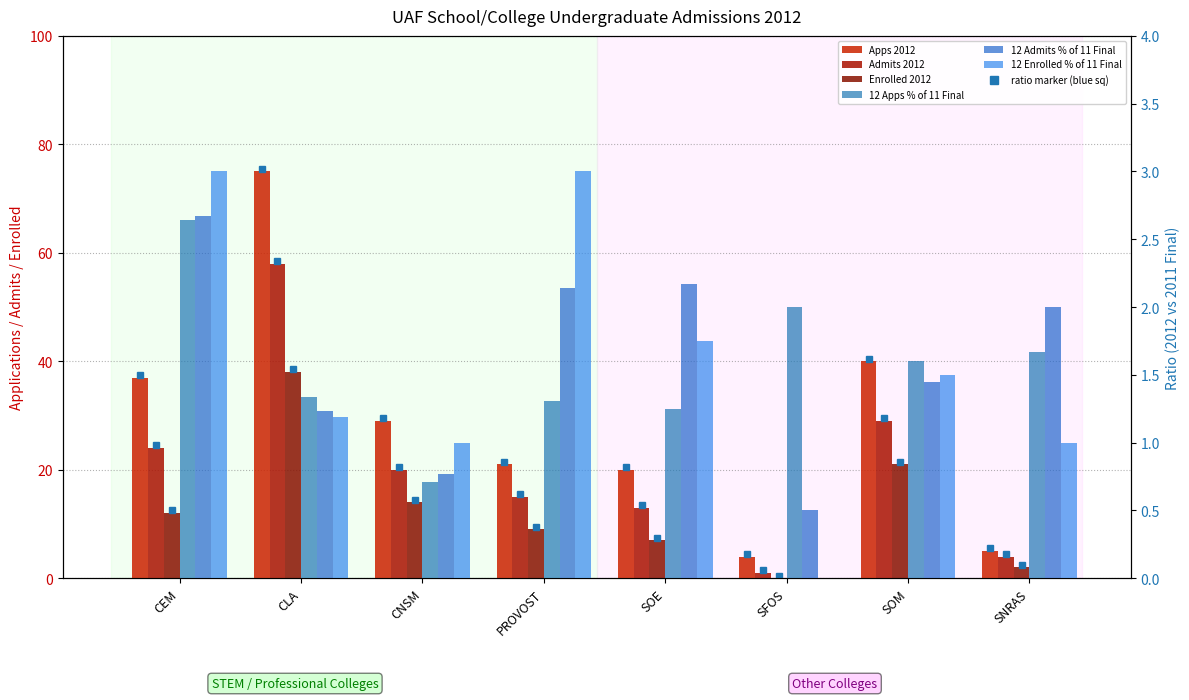

Does the chart contain stacked bars?

No